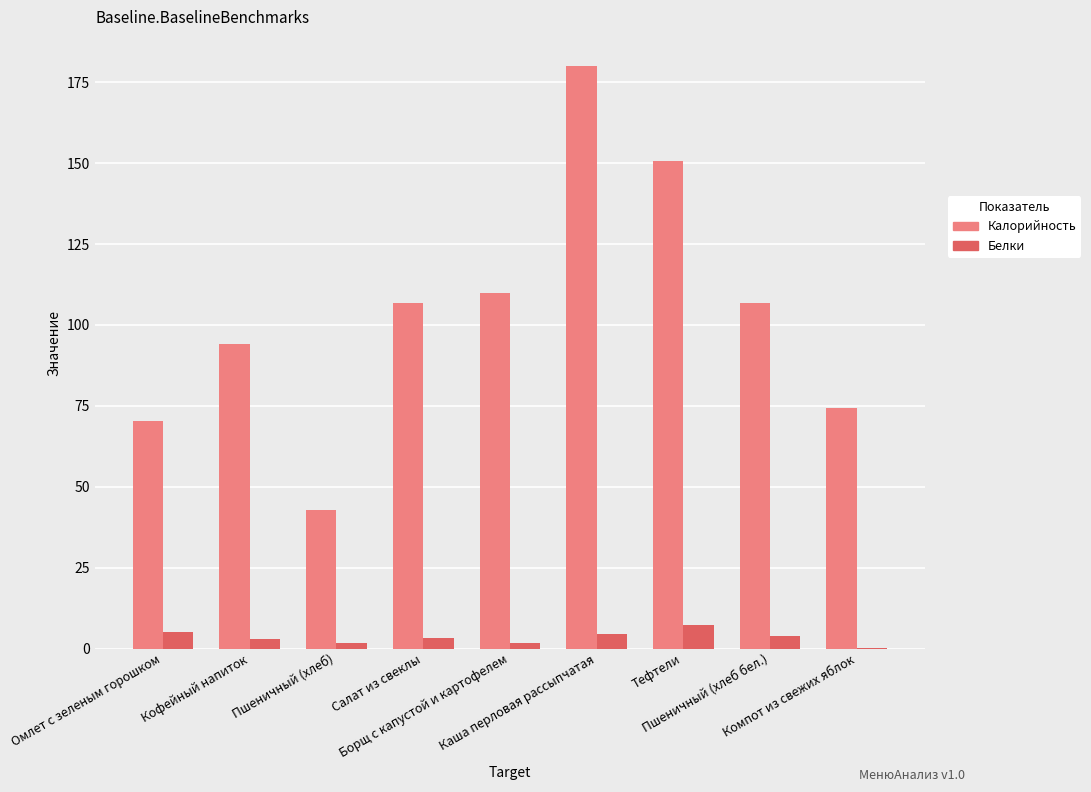

What is the sum of all Белки values?

30.7